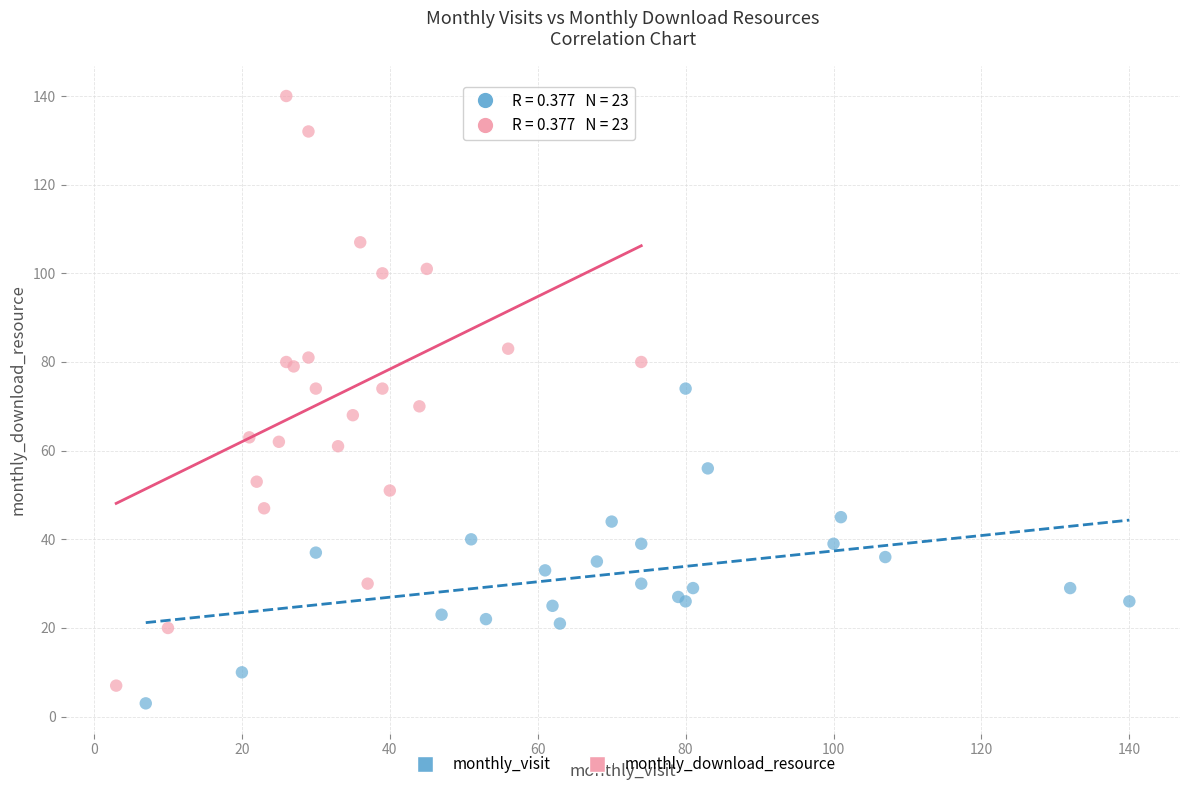

Which series reaches the minimum Y coordinate?

monthly_visit